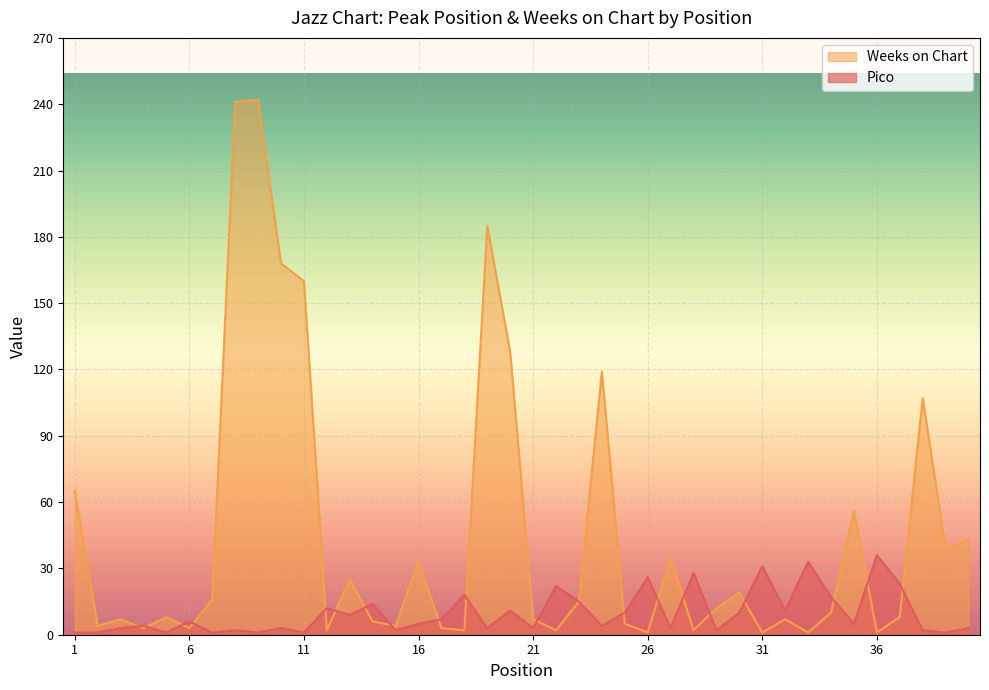

The value of Pico at 14 is 14. True or false?

True